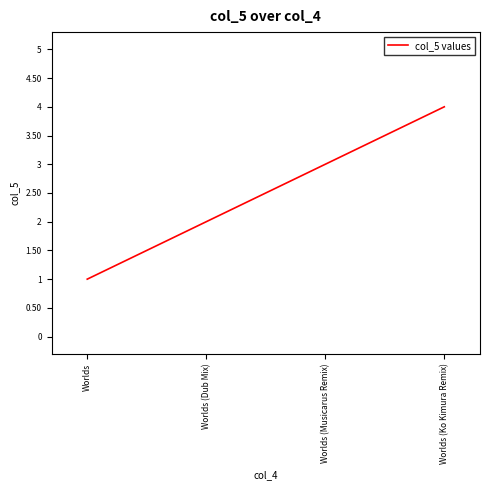

Count the number of data series in this chart.

1